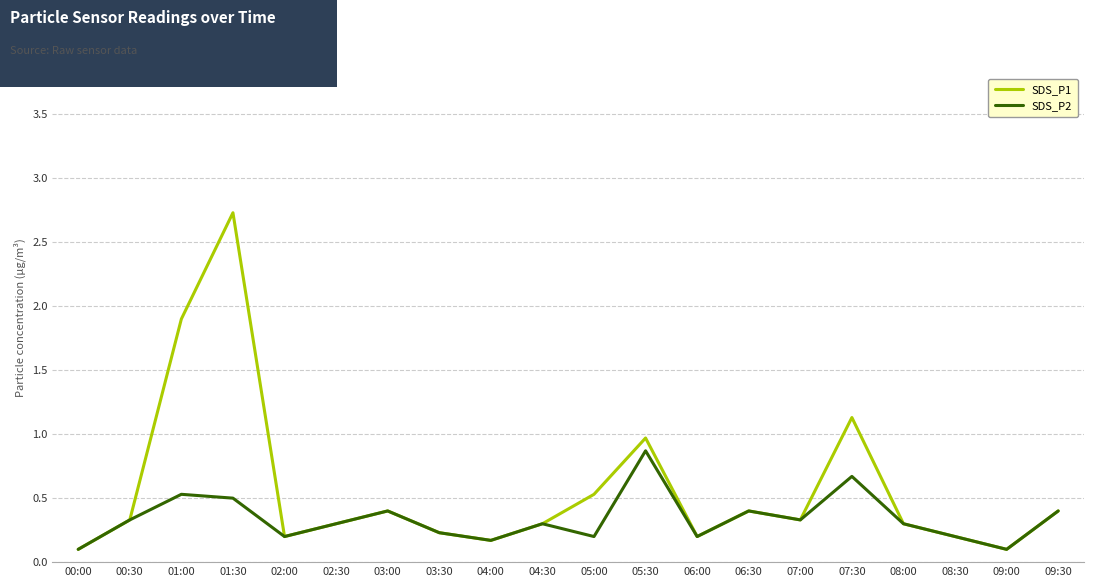

The value of SDS_P2 at 03:00 is 0.1. True or false?

False